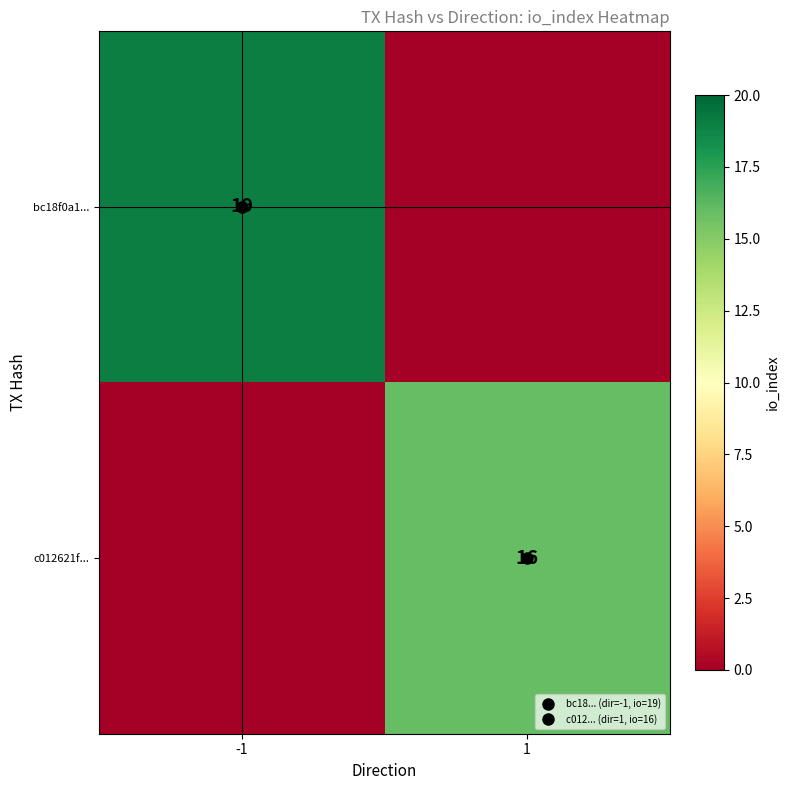

What is the highest value of the bc18f0a1... series?

19